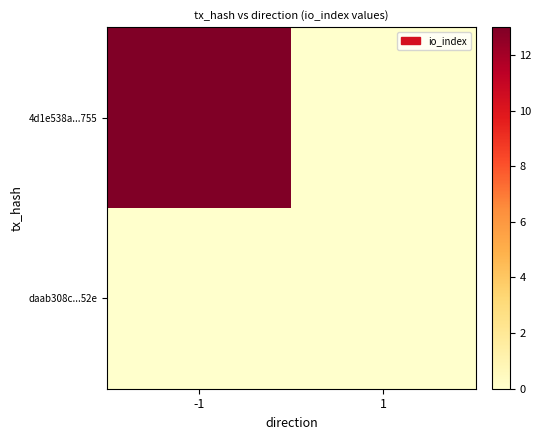

Reading left to right, transcribe all the data shown in this chart.

4d1e538a...755: -1=13	1=0
daab308c...52e: -1=0	1=0